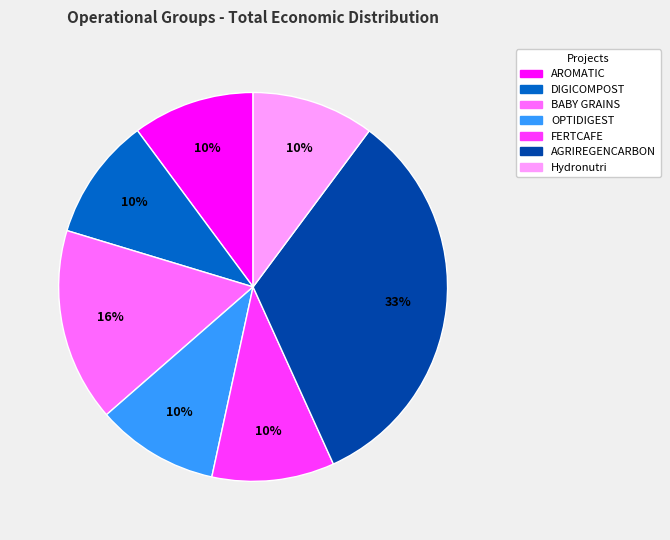

True or false: OPTIDIGEST accounts for 3% of the total.

False